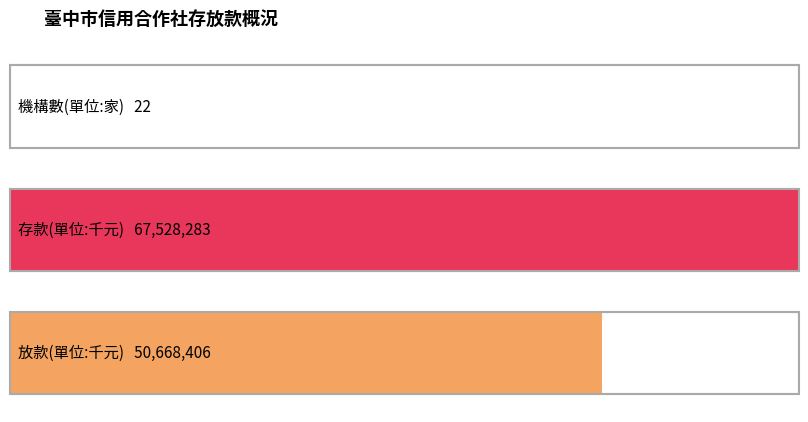

How many data points are less than 50668406?

1